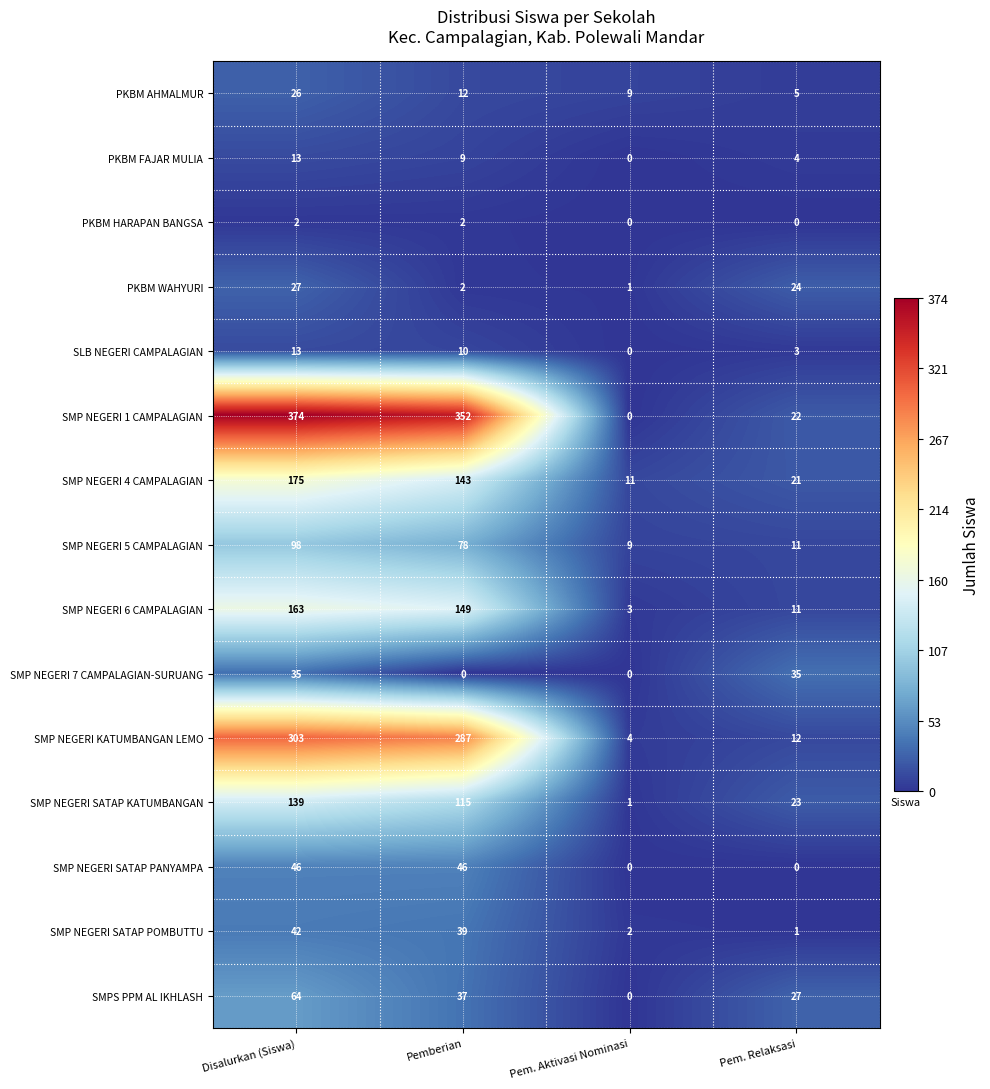

List the labels in order of SMP NEGERI 5 CAMPALAGIAN value, largest first.

Disalurkan (Siswa), Pemberian, Pem. Relaksasi, Pem. Aktivasi Nominasi